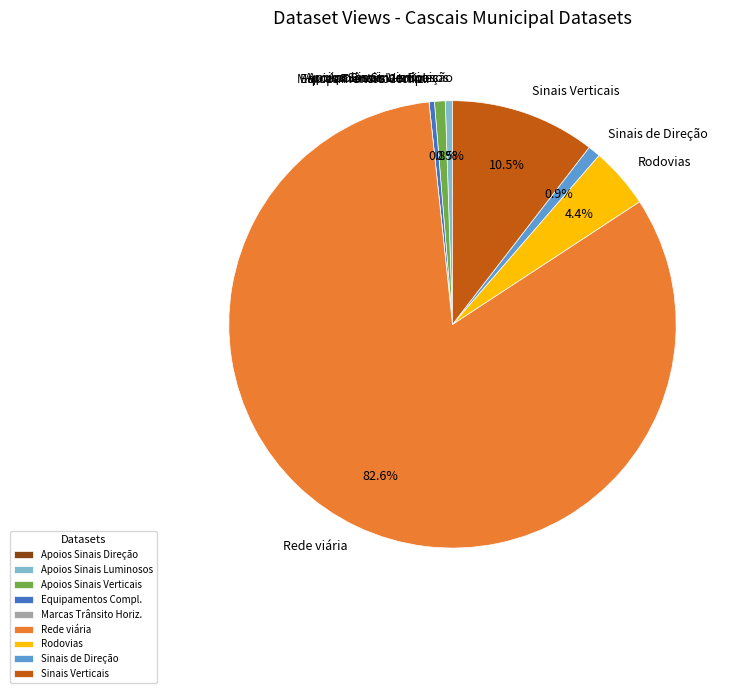

Do Rodovias and Equipamentos Compl. together represent more than half of the pie?

No